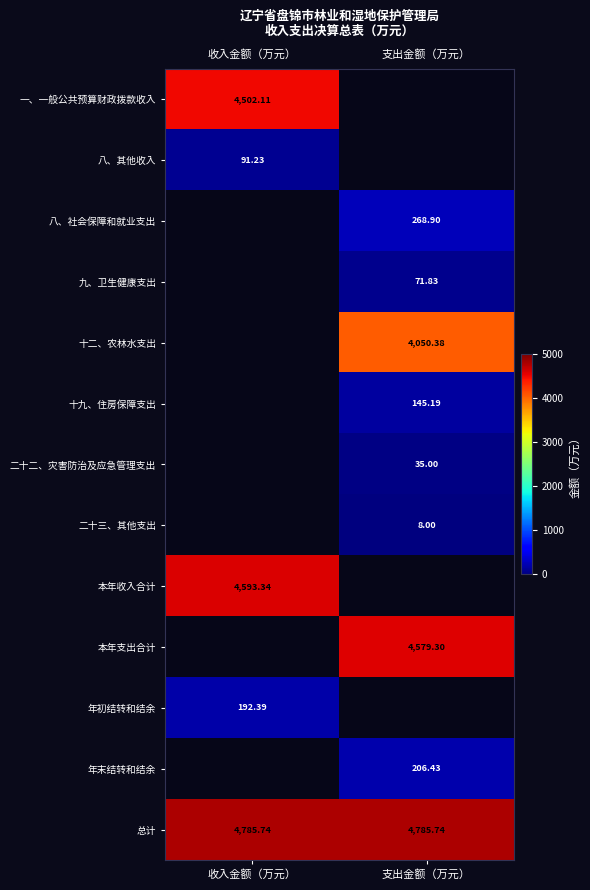

Is it true that 一、一般公共预算财政拨款收入 equals 1358.4 at 收入金额（万元）?

False